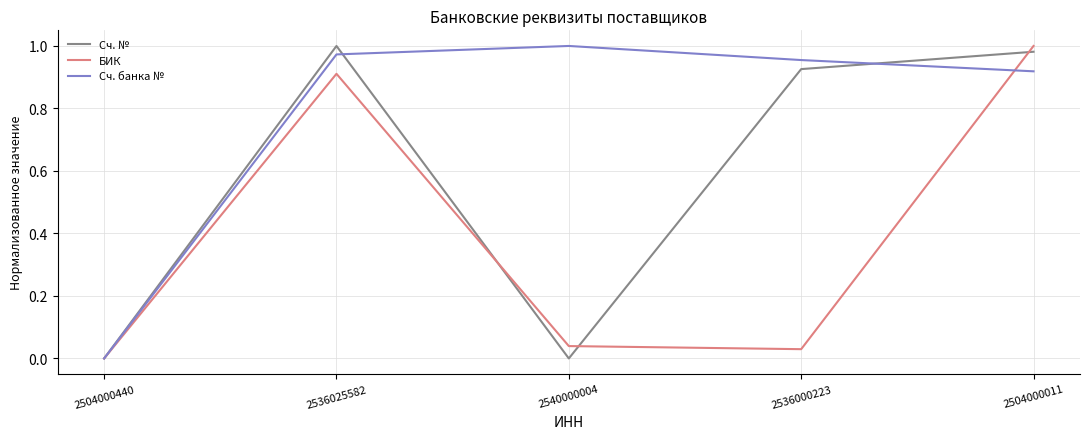

What position from the right is 2504000011?

1